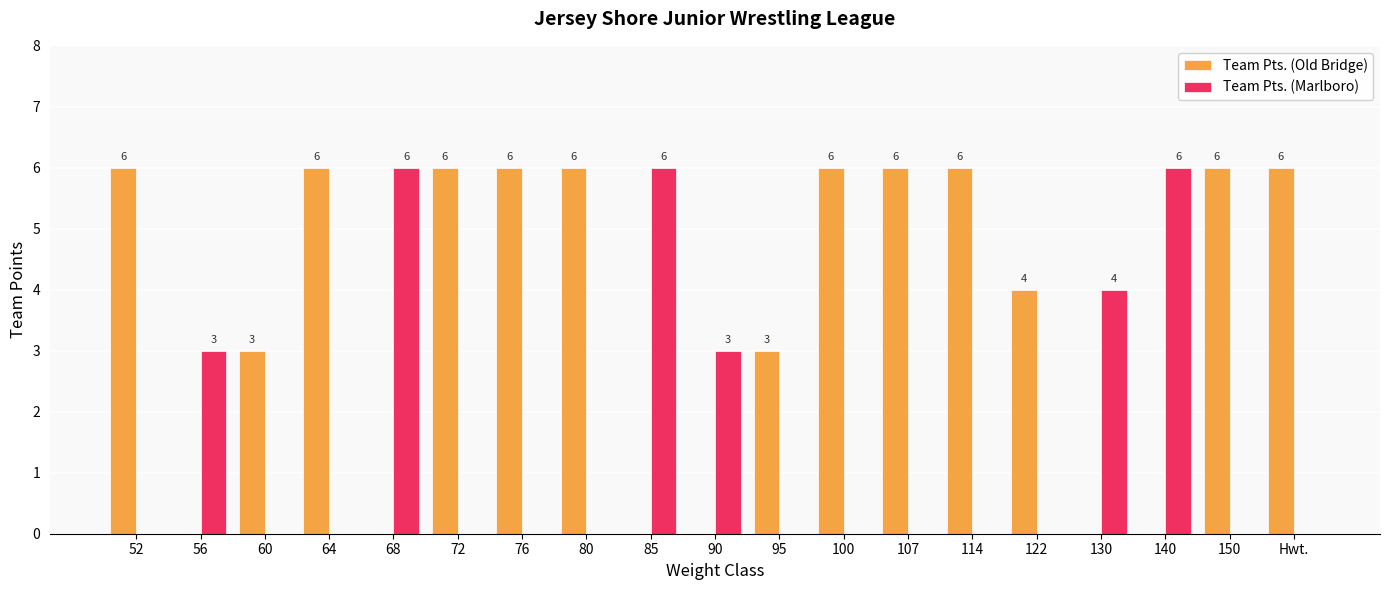

How many values in the Team Pts. (Marlboro) series exceed 0?

6